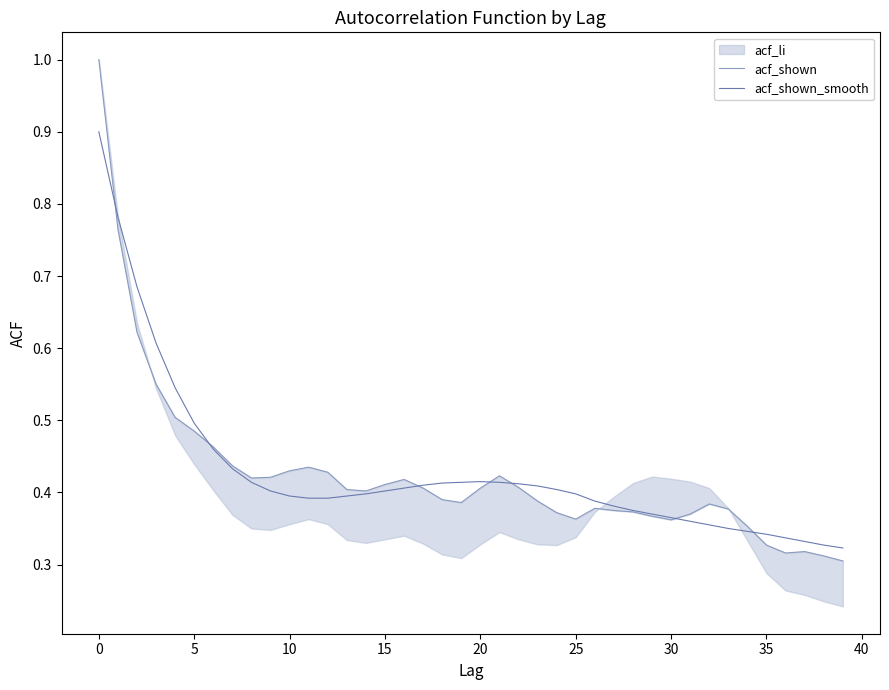

What is the label of the 23rd point from the left?

22